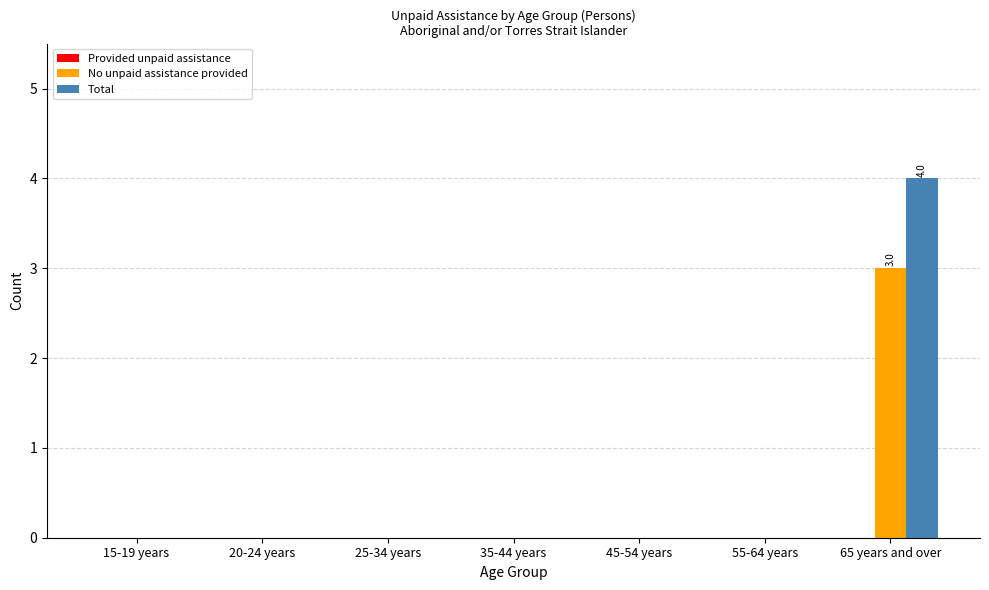

Are the bars grouped side by side (vs. stacked)?

Yes